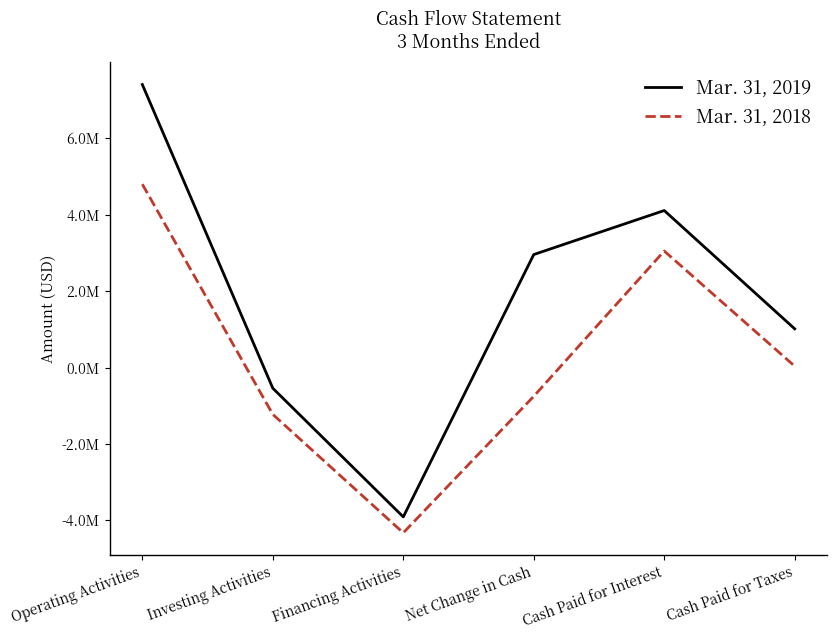

What is the label of the 5th point from the right?

Investing Activities